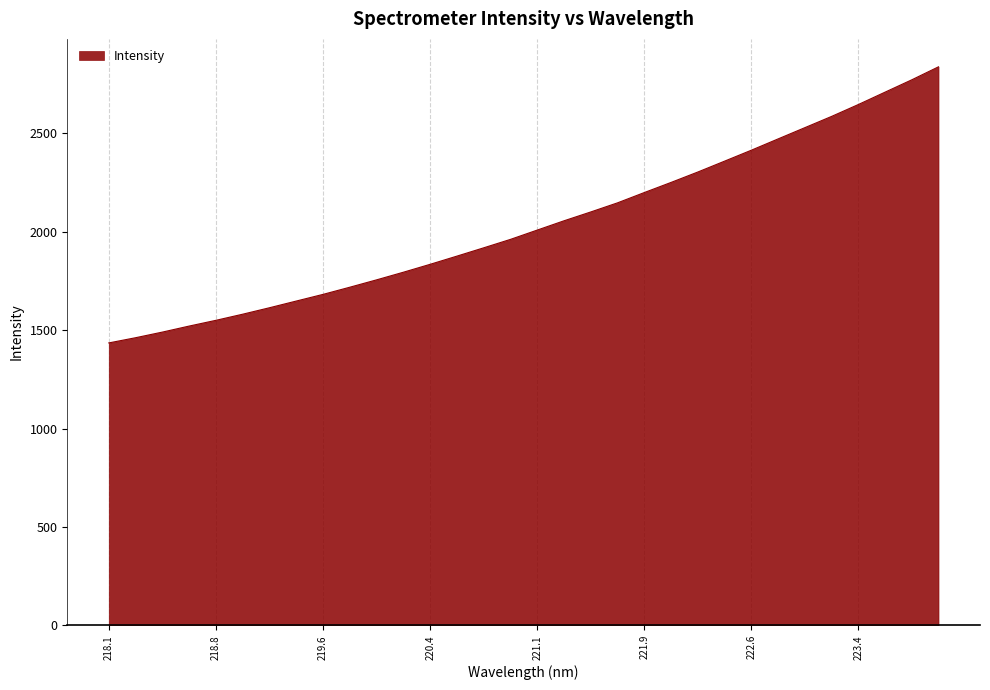

What is the minimum value shown in the chart?

1435.4